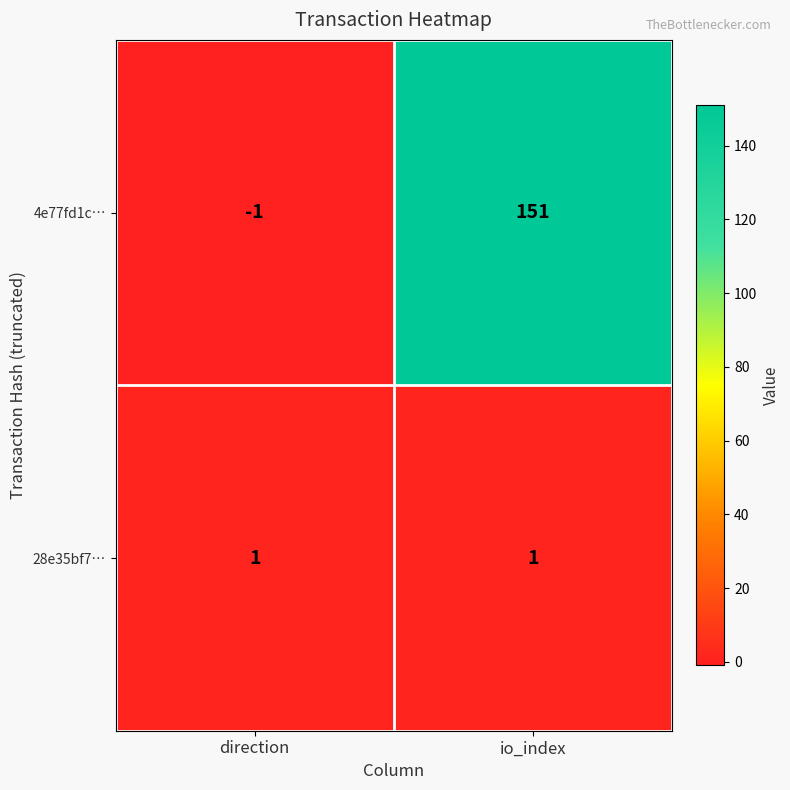

Which series has the largest total across all categories?

4e77fd1c…